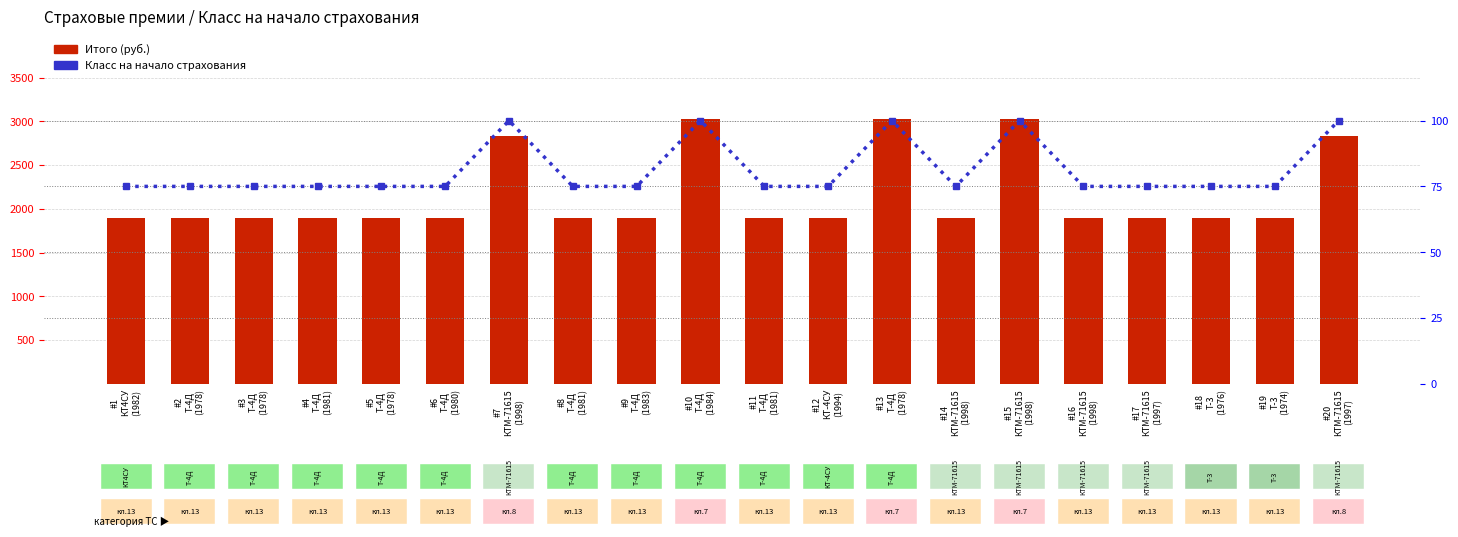

At which category is the sum across all series the highest?

#10
Т-4Д
(1984)